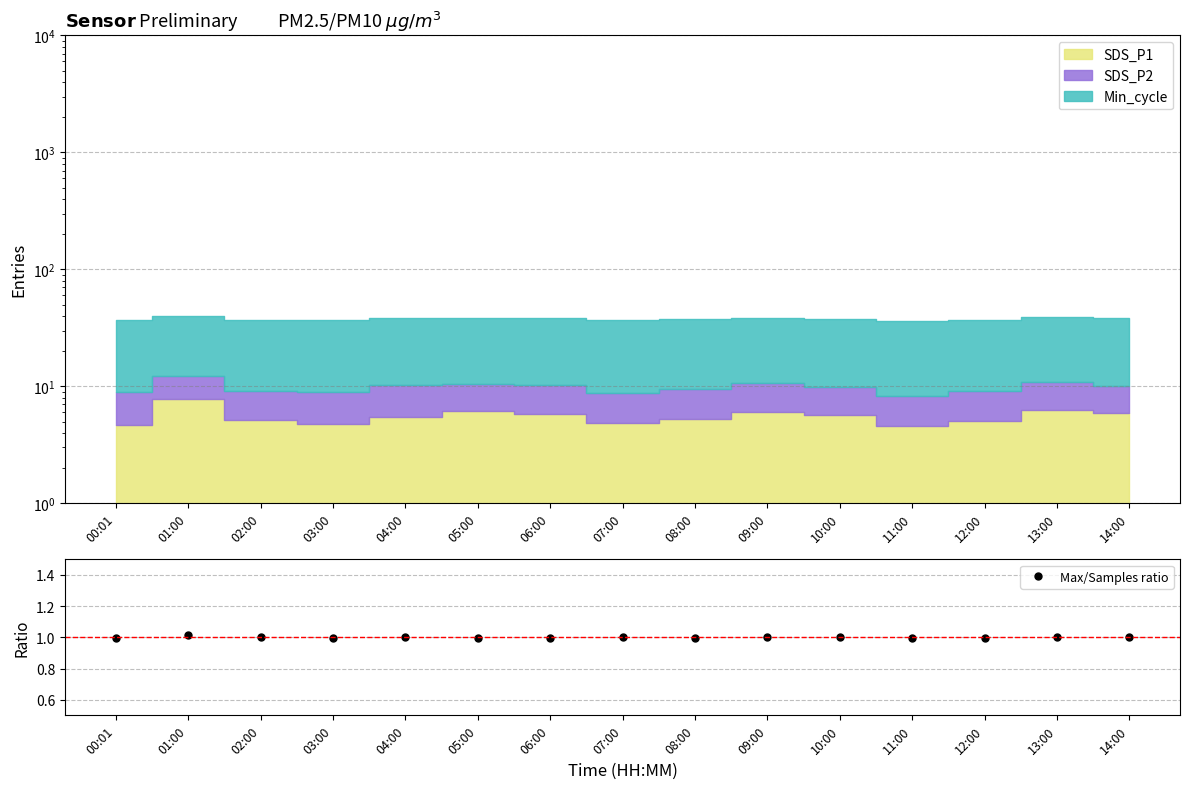

What is the ratio of the value at 13:00 to the value at 02:00?

1.0